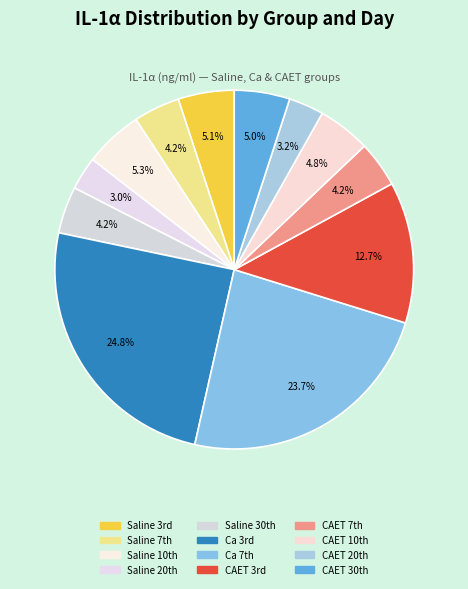

Is there any slice that represents more than half of the pie?

No